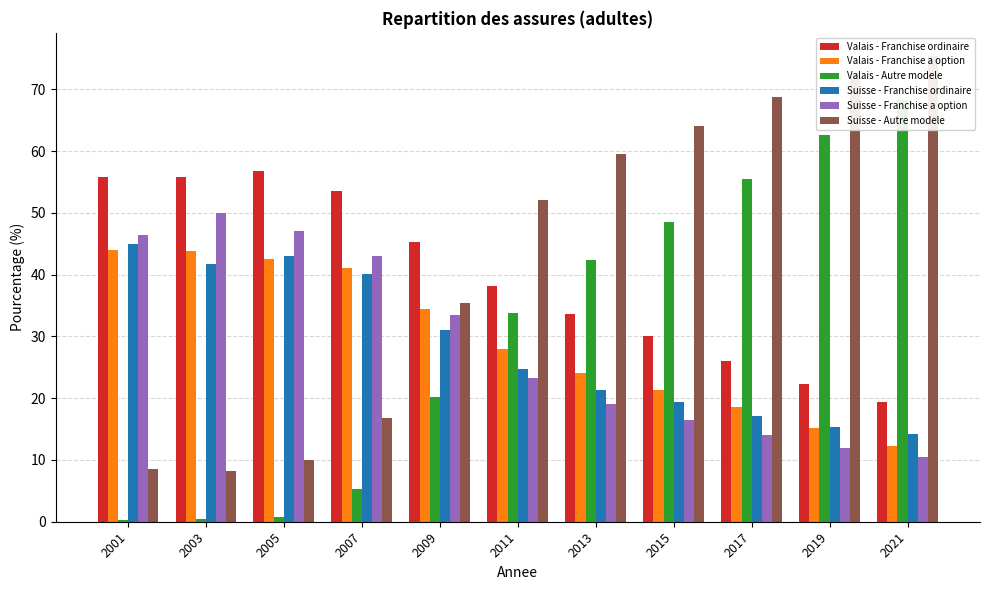

Reading left to right, what are all the values shown in this chart?

Valais - Franchise ordinaire: 2001=55.8	2003=55.8	2005=56.8	2007=53.5	2009=45.4	2011=38.2	2013=33.6	2015=30.1	2017=26.0	2019=22.3	2021=19.4
Valais - Franchise a option: 2001=44.0	2003=43.8	2005=42.5	2007=41.1	2009=34.4	2011=28.0	2013=24.0	2015=21.3	2017=18.5	2019=15.2	2021=12.3
Valais - Autre modele: 2001=0.2	2003=0.4	2005=0.7	2007=5.4	2009=20.2	2011=33.8	2013=42.3	2015=48.6	2017=55.5	2019=62.5	2021=68.3
Suisse - Franchise ordinaire: 2001=45.0	2003=41.8	2005=43.0	2007=40.2	2009=31.1	2011=24.8	2013=21.4	2015=19.4	2017=17.1	2019=15.4	2021=14.2
Suisse - Franchise a option: 2001=46.5	2003=50.0	2005=47.0	2007=43.0	2009=33.5	2011=23.2	2013=19.0	2015=16.5	2017=14.0	2019=12.0	2021=10.4
Suisse - Autre modele: 2001=8.5	2003=8.2	2005=10.0	2007=16.9	2009=35.4	2011=52.0	2013=59.6	2015=64.1	2017=68.8	2019=72.6	2021=75.4